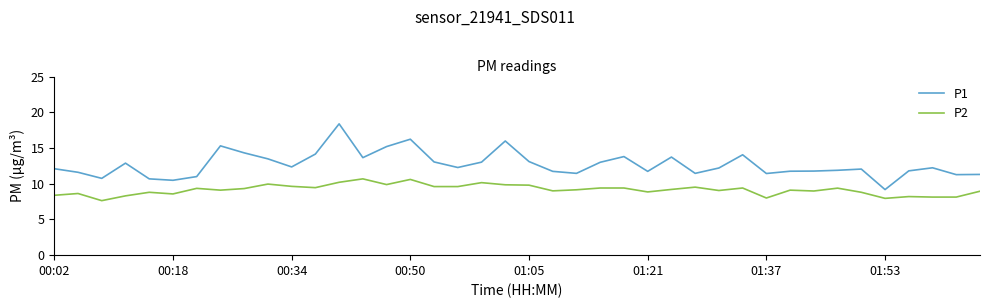

What is the highest value of the P2 series?

10.7